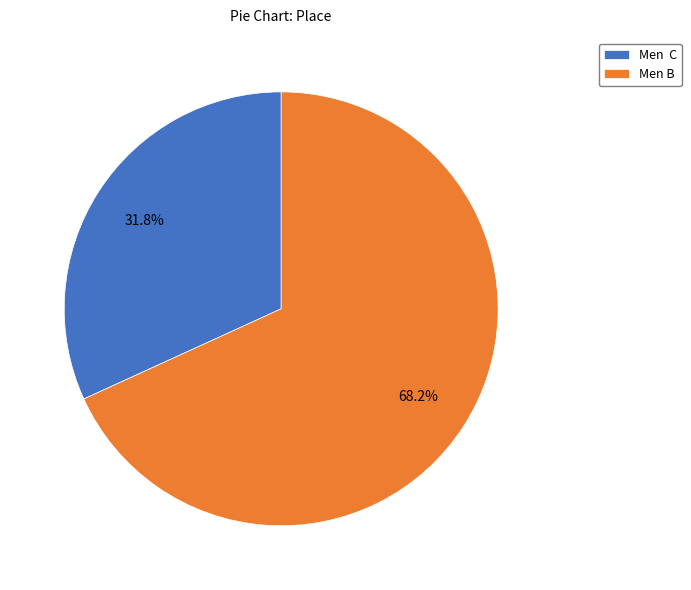

Rank the categories by value from highest to lowest.

Men B, Men C